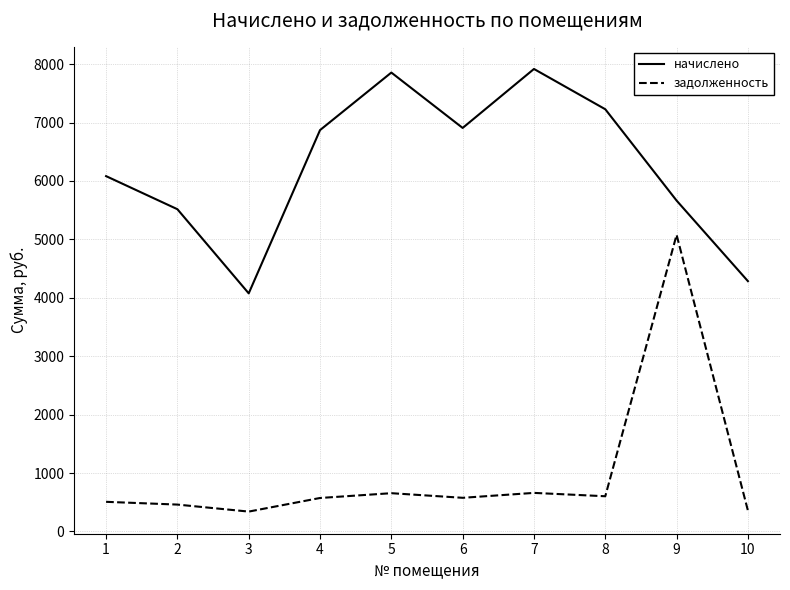

What is the difference between the maximum and minimum values in the задолженность series?

4737.4